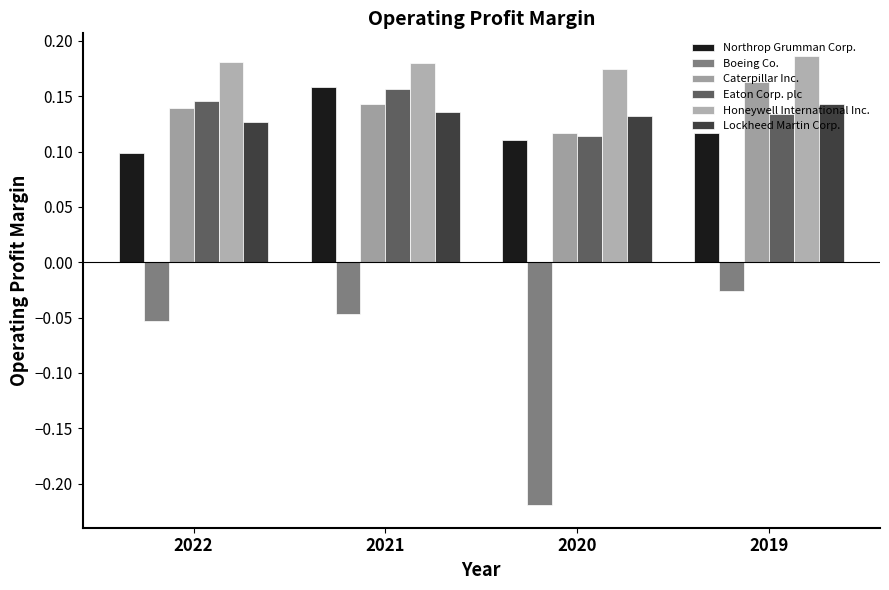

Is the value of Boeing Co. at 2022 greater than the value of Eaton Corp. plc at 2022?

No